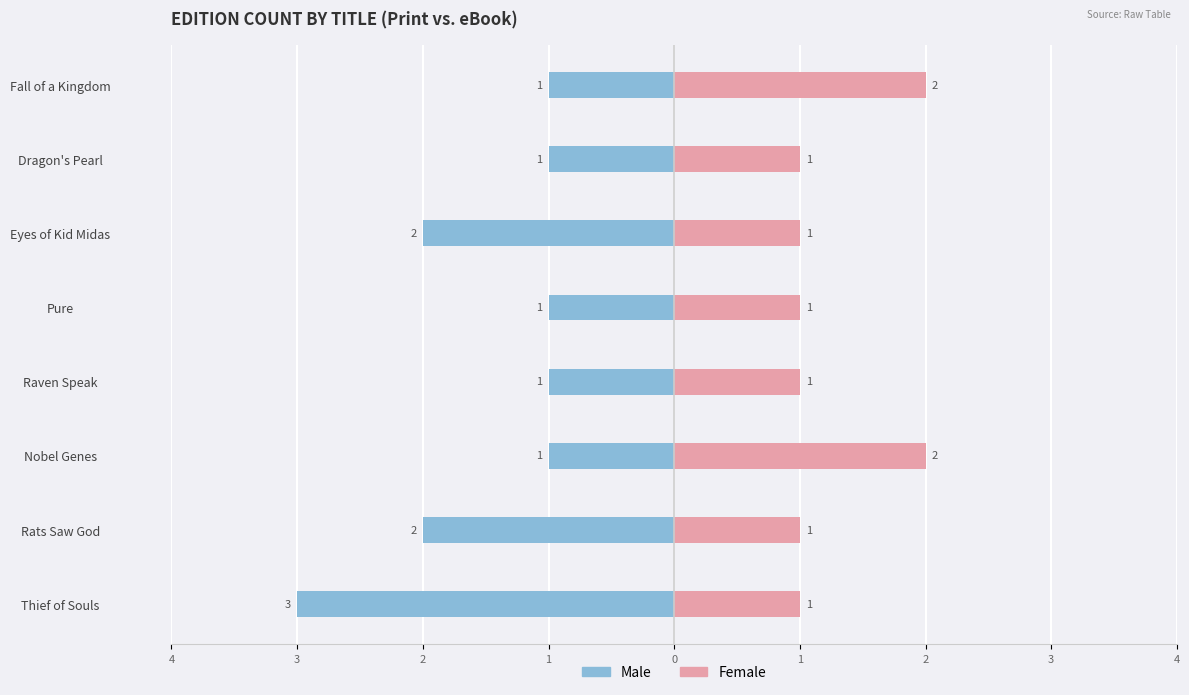

The value of Female at Eyes of Kid Midas is 1. True or false?

False